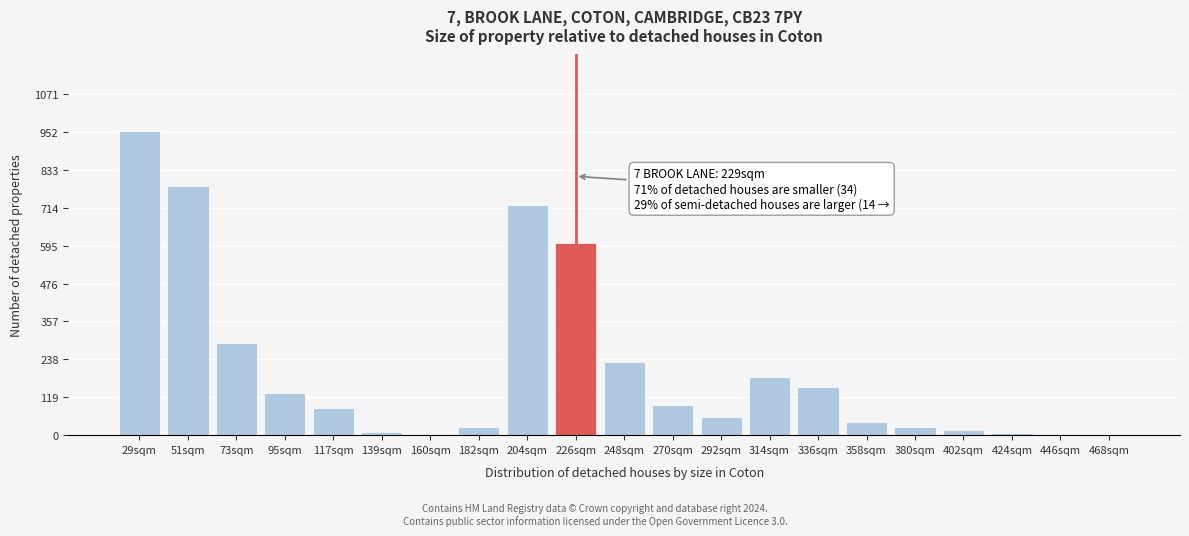

Which category has the highest value across all series?

29sqm